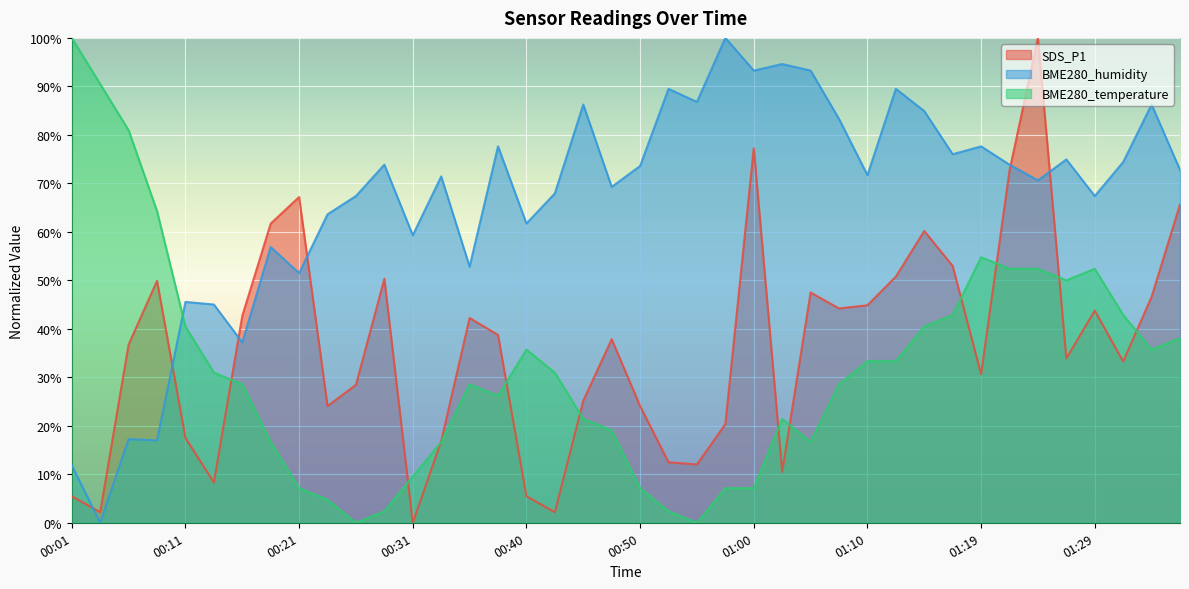

Reading left to right, what are all the values shown in this chart?

SDS_P1: 5.5	2.2	36.8	49.9	17.5	8.3	42.7	61.7	67.2	24.1	28.4	50.3	0.0	16.8	42.2	38.7	5.5	2.2	25.2	37.9	24.1	12.5	12.0	20.4	77.2	10.5	47.5	44.2	44.9	50.8	60.2	53.0	30.6	72.6	100.0	33.9	43.8	33.3	46.6	65.6
BME280_humidity: 11.9	0.0	17.3	17.0	45.6	45.0	37.2	56.9	51.5	63.6	67.4	73.9	59.3	71.4	52.8	77.6	61.7	67.9	86.3	69.3	73.6	89.5	86.8	100.0	93.3	94.6	93.3	83.3	71.7	89.5	84.9	76.0	77.6	73.9	70.6	74.9	67.4	74.4	86.3	72.8
BME280_temperature: 100.0	90.5	81.0	64.3	40.5	31.0	28.6	16.7	7.1	4.8	0.0	2.4	9.5	16.7	28.6	26.2	35.7	31.0	21.4	19.0	7.1	2.4	0.0	7.1	7.1	21.4	16.7	28.6	33.3	33.3	40.5	42.9	54.8	52.4	52.4	50.0	52.4	42.9	35.7	38.1